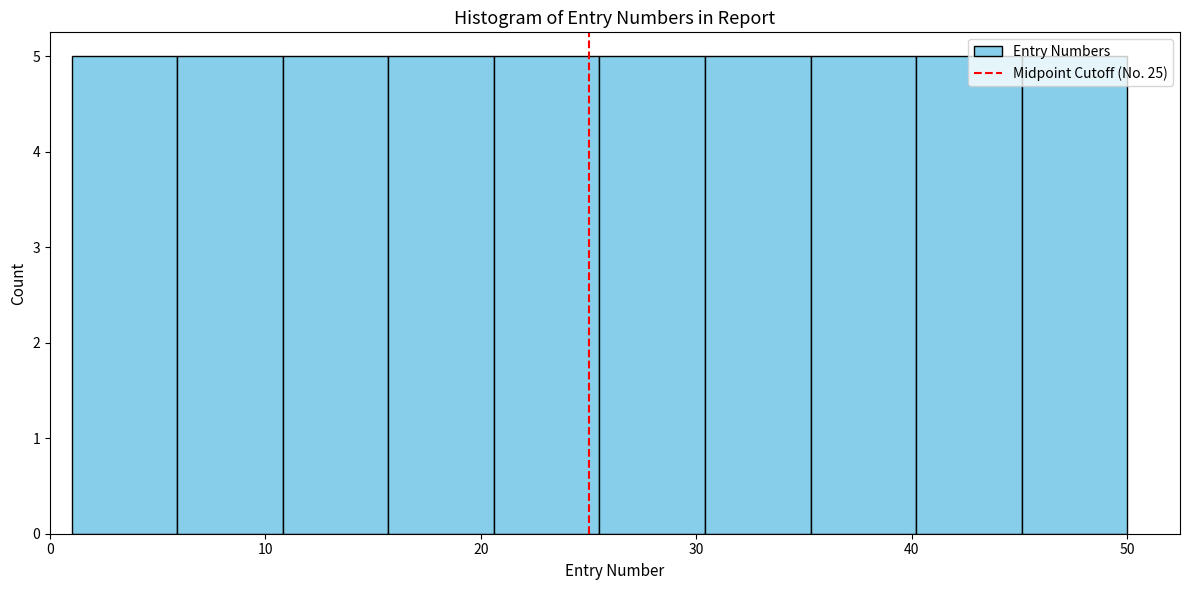

Reading left to right, list every bar in this chart as the range it spans on the x-axis followed by its height. Neither the bar edges nor the heights are printed on the chart, so give them approximately, as read against the axes.

1.0 to 5.9: 5
5.9 to 10.8: 5
10.8 to 15.7: 5
15.7 to 20.6: 5
20.6 to 25.5: 5
25.5 to 30.4: 5
30.4 to 35.3: 5
35.3 to 40.2: 5
40.2 to 45.1: 5
45.1 to 50.0: 5